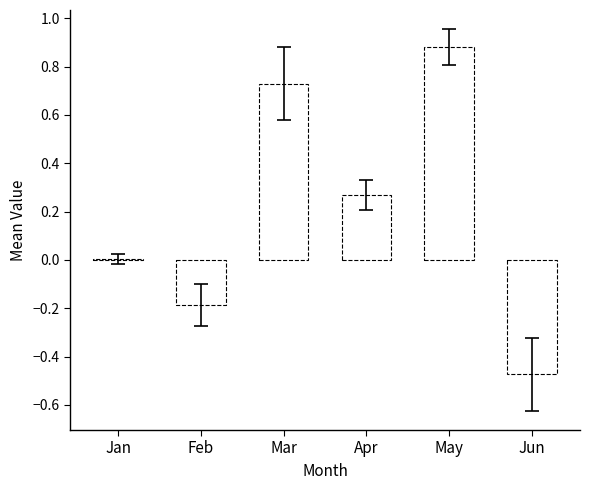

The chart shows a value of -0.3 at Feb. True or false?

False